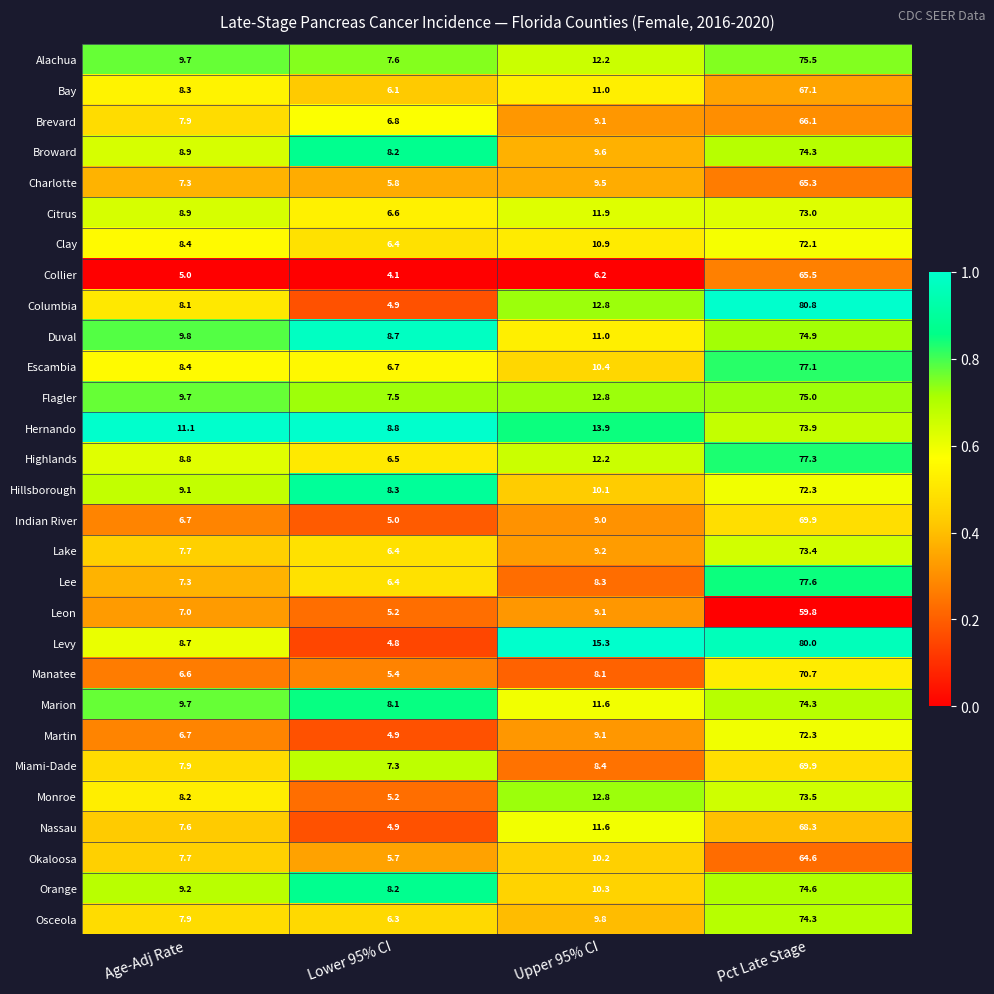

Which category has the highest value in the Miami-Dade series?

Pct Late Stage